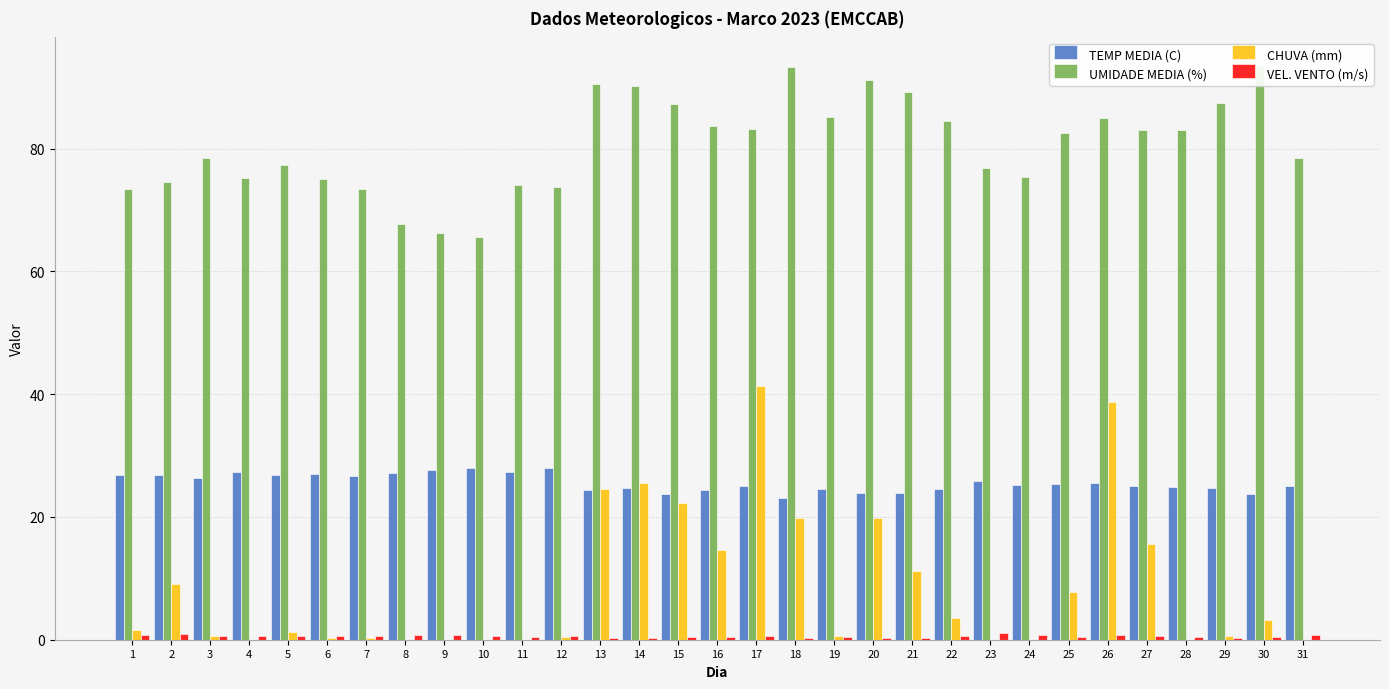

Which category has the highest value in the UMIDADE MEDIA (%) series?

30